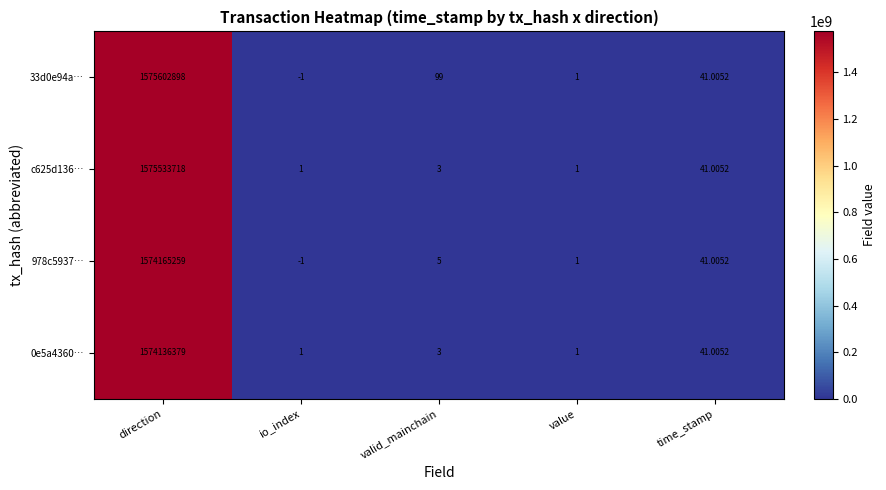

Which label corresponds to the largest value in the chart?

direction